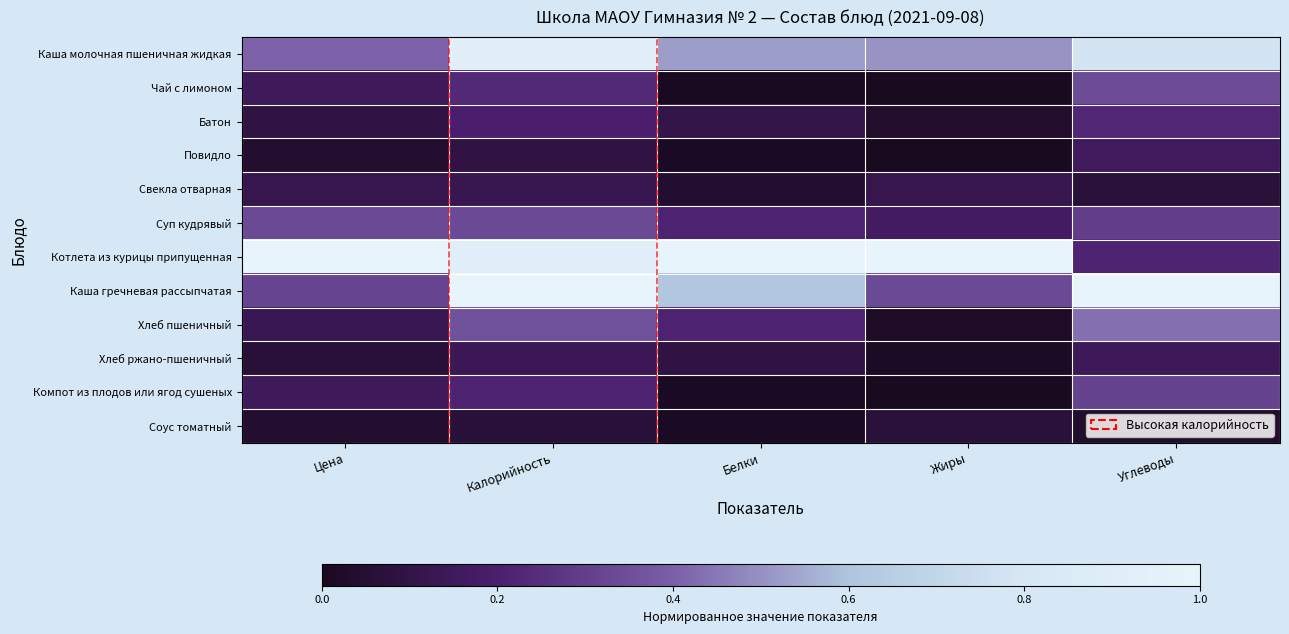

The Чай с лимоном series shows 0.0 at Жиры. True or false?

True